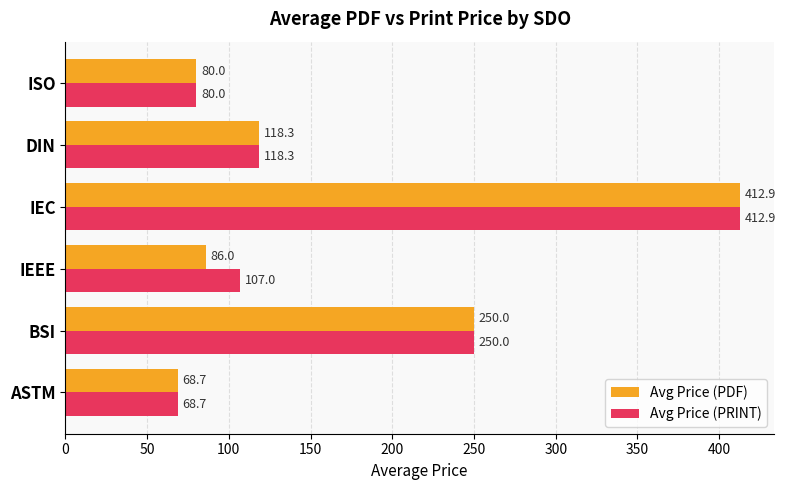

How many values in the Avg Price (PDF) series exceed 118?

3